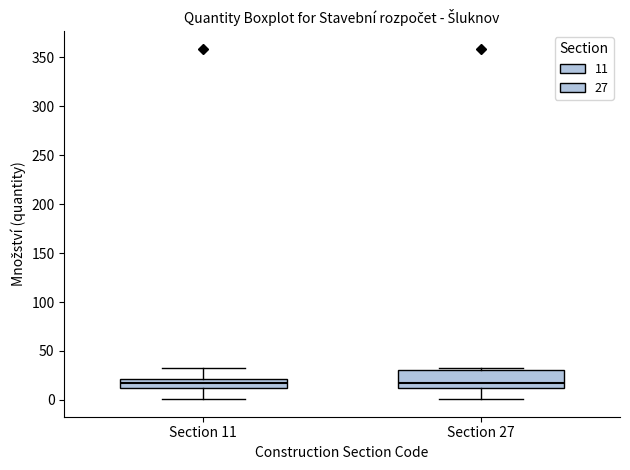

Reading left to right, read every box against the y-axis: the position of its median line, the range the box covers, and the ends of its whiskers. The values are not printed on the chart, so give them approximately, as read against the axis.

Section 11: median 20 (inside the box), box 10 to 20, whiskers 0 to 30
Section 27: median 20, box 10 to 30, whiskers 0 to 30 (just above the box's upper edge)